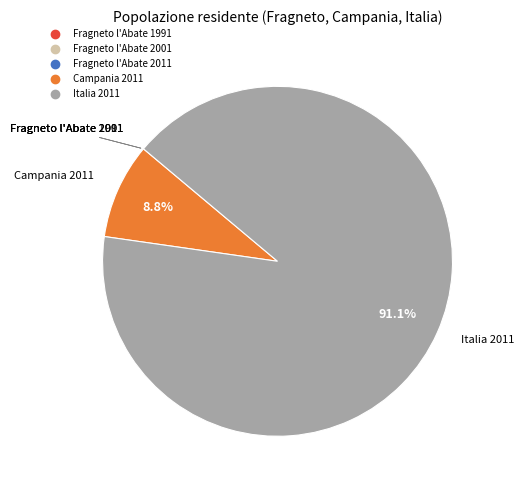

Which slice is the largest?

Italia 2011